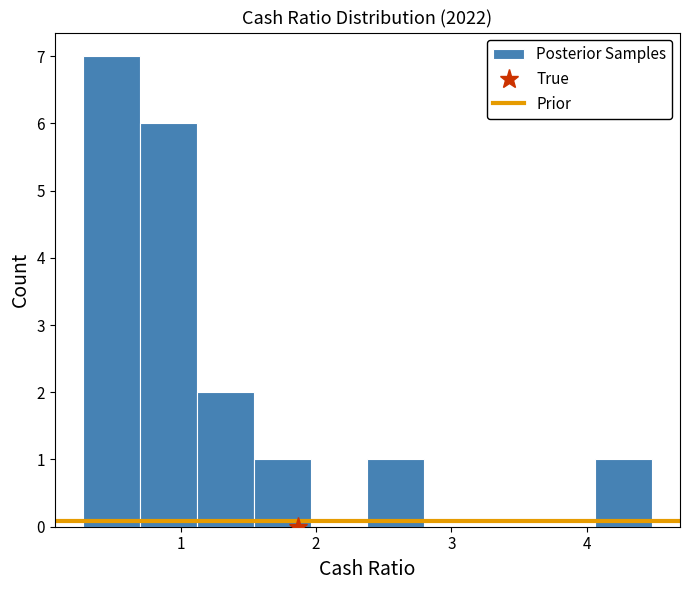

How tall is the bar that spans 4.06 to 4.48 on the x-axis? Neither the bar edges nor the heights are printed on the chart, so give them approximately, as read against the axes.

1